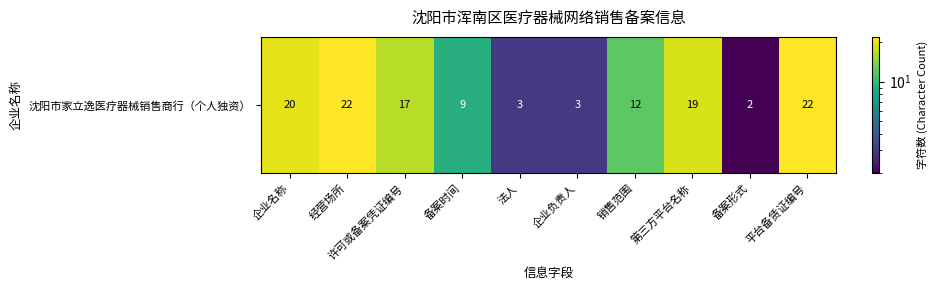

How many values exceed 17?

4